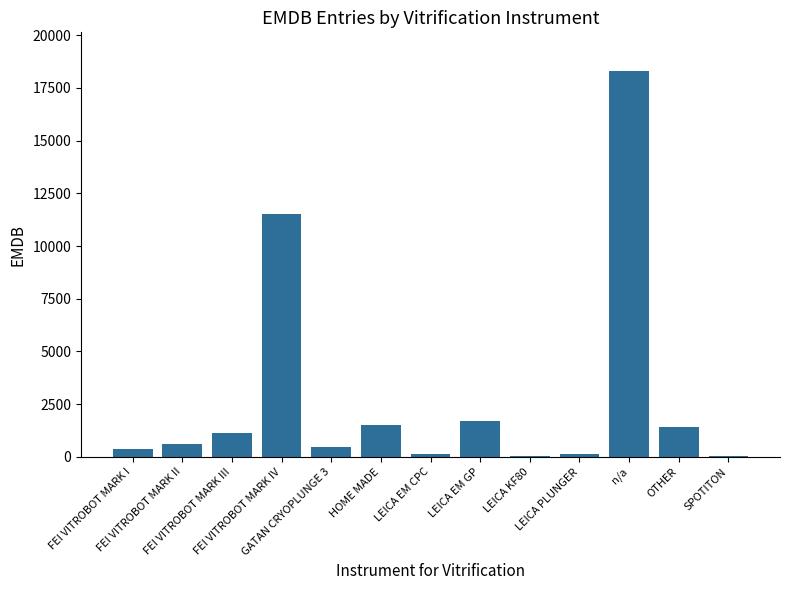

At which label does the data first exceed 590?

FEI VITROBOT MARK III